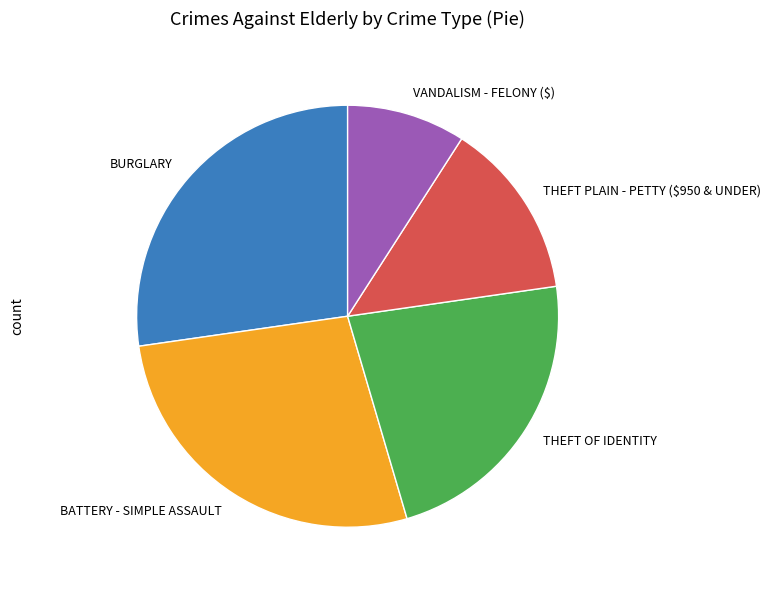

What is the ratio of the value at VANDALISM - FELONY ($) to the value at BATTERY - SIMPLE ASSAULT?

0.3